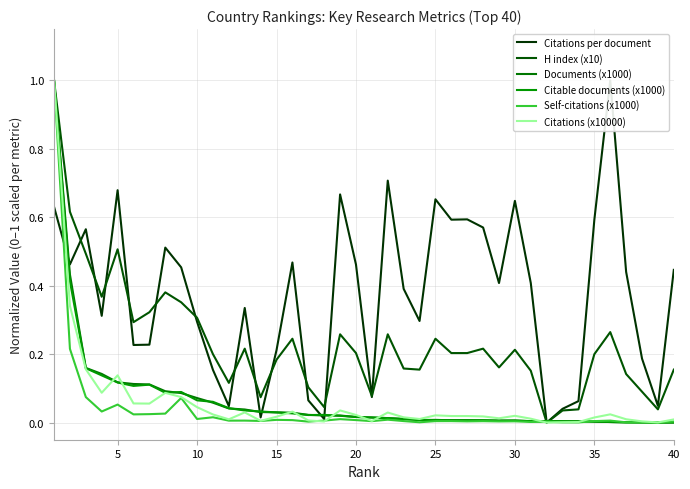

How many intersections are there between Citations (x10000) and Documents (x1000)?

10